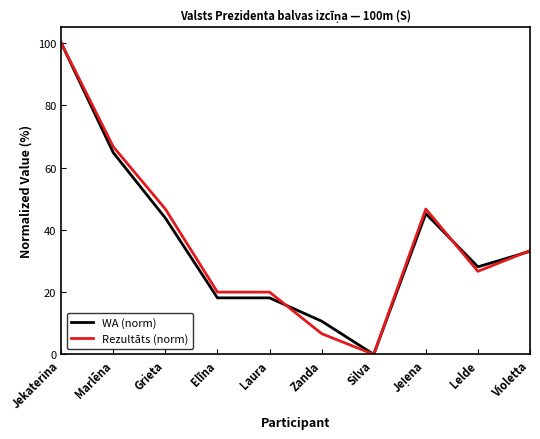

What position from the left is Elīna?

4